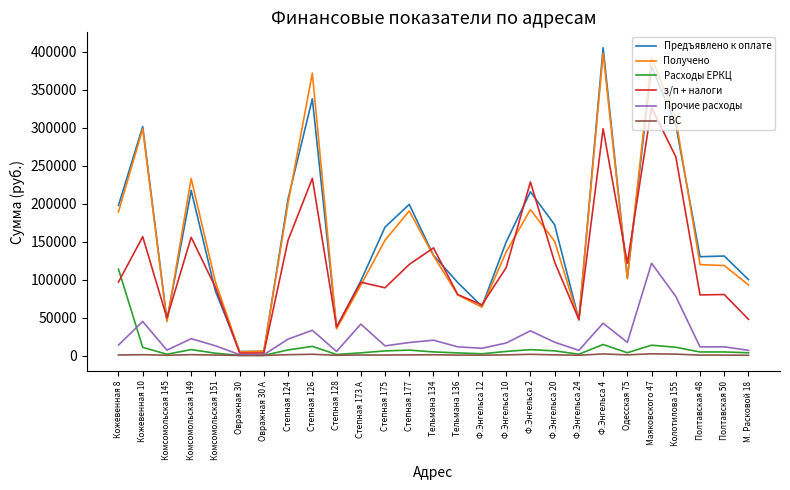

What is the difference between the second highest and minimum values in the ГВС series?

2010.9